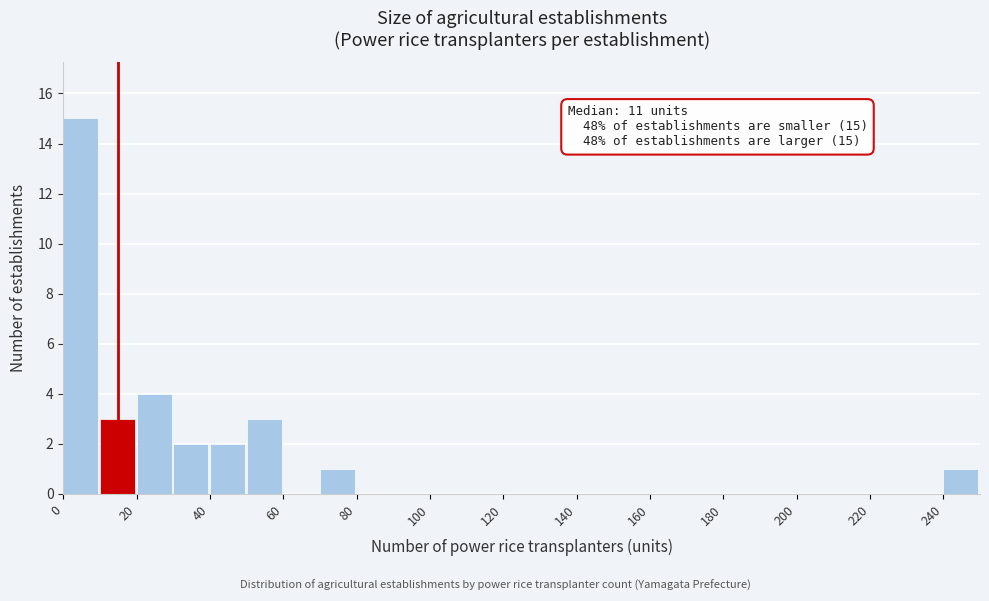

Over which range of the x-axis is the bar tallest?

0 to 10